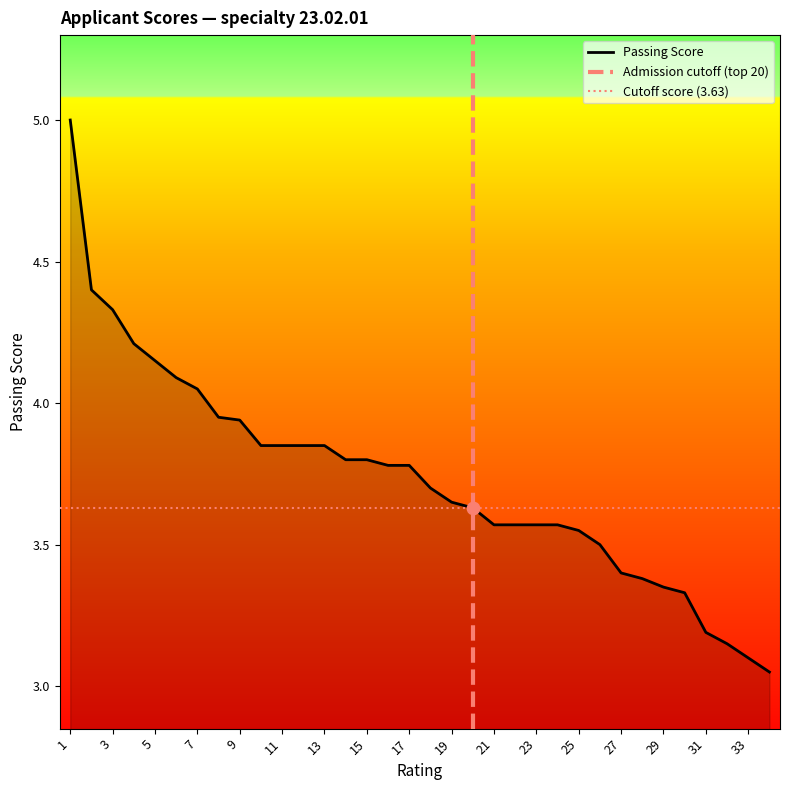

Between 19 and 9, which is larger?

9